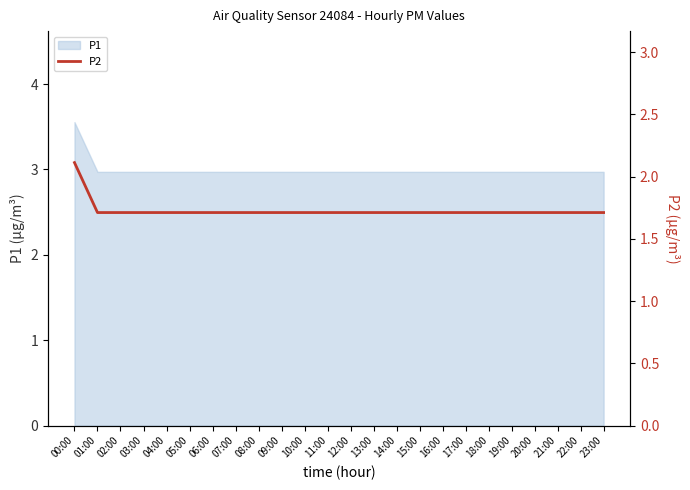

How many values are between 1 and 2?

23